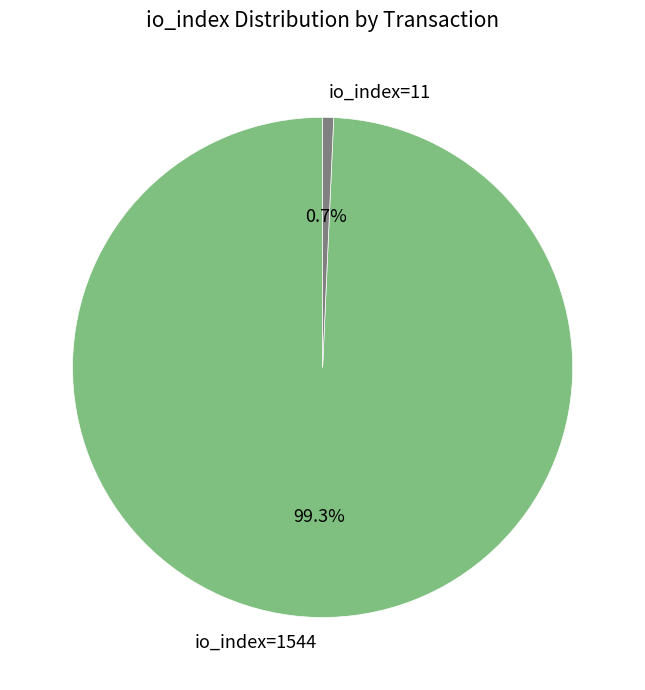

To the nearest percent, what is the difference between the io_index=1544 and io_index=11 slice percentages?

99%